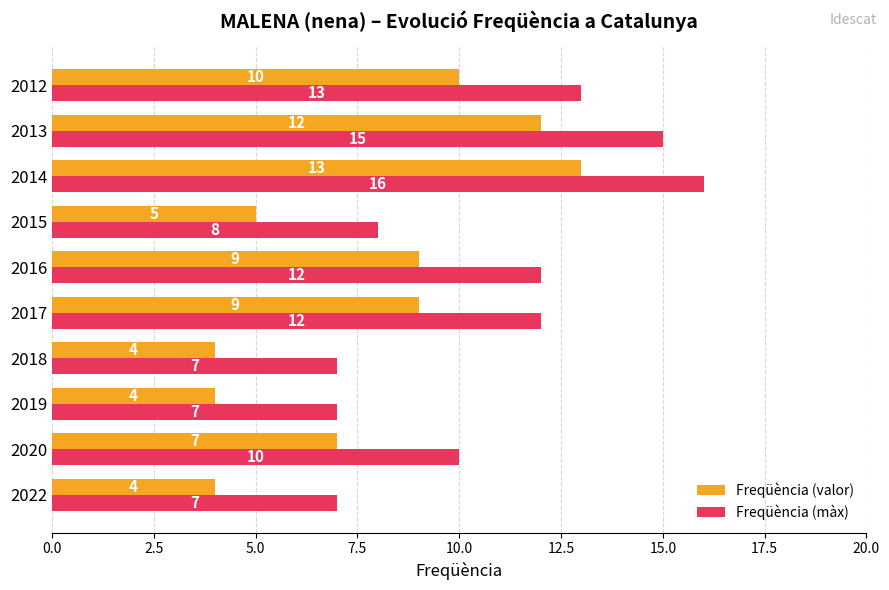

What is the total value across all series at 2017?

21